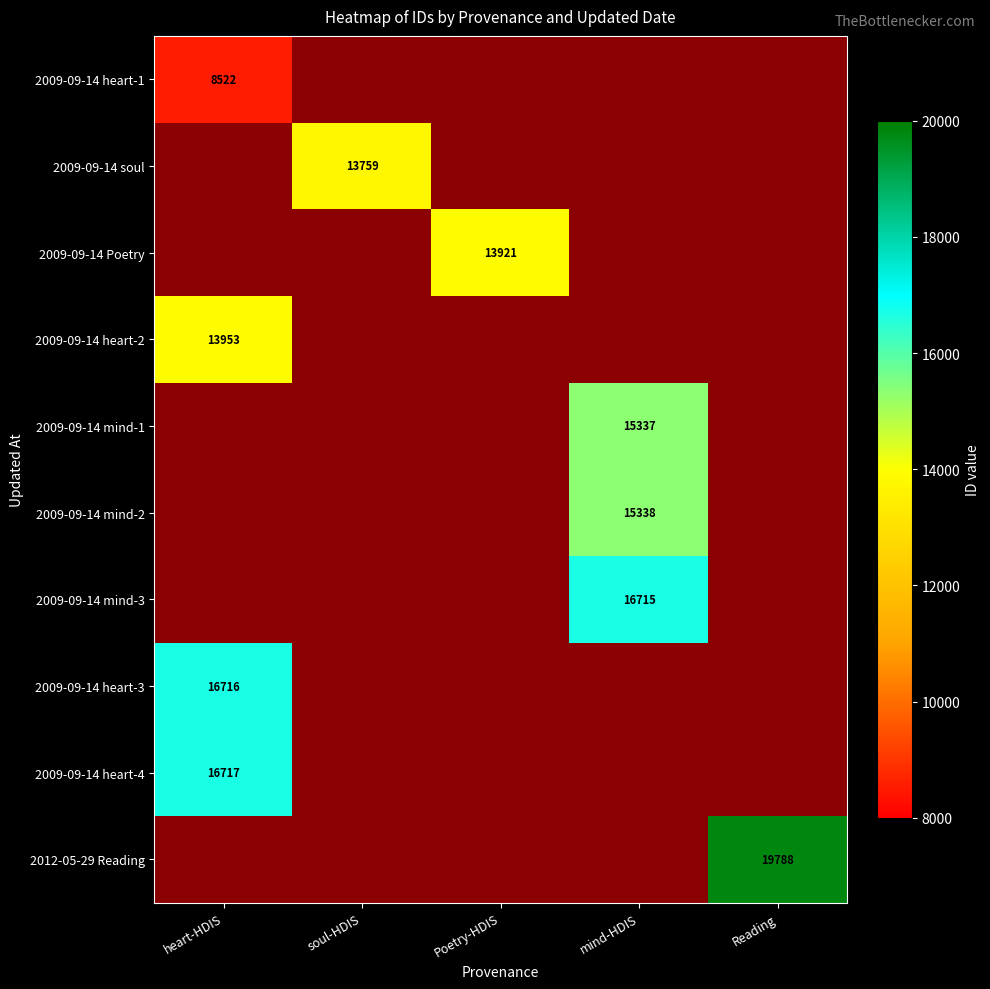

Which label corresponds to the largest value in the chart?

Reading